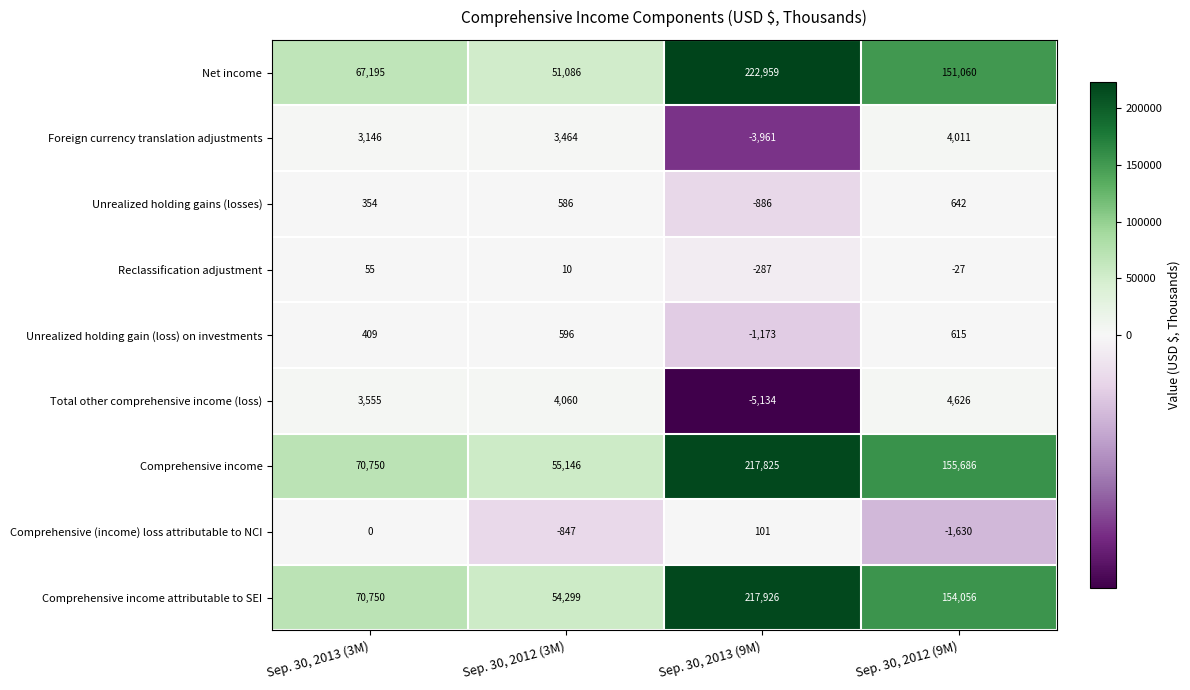

How many categories are shown in the chart?

4